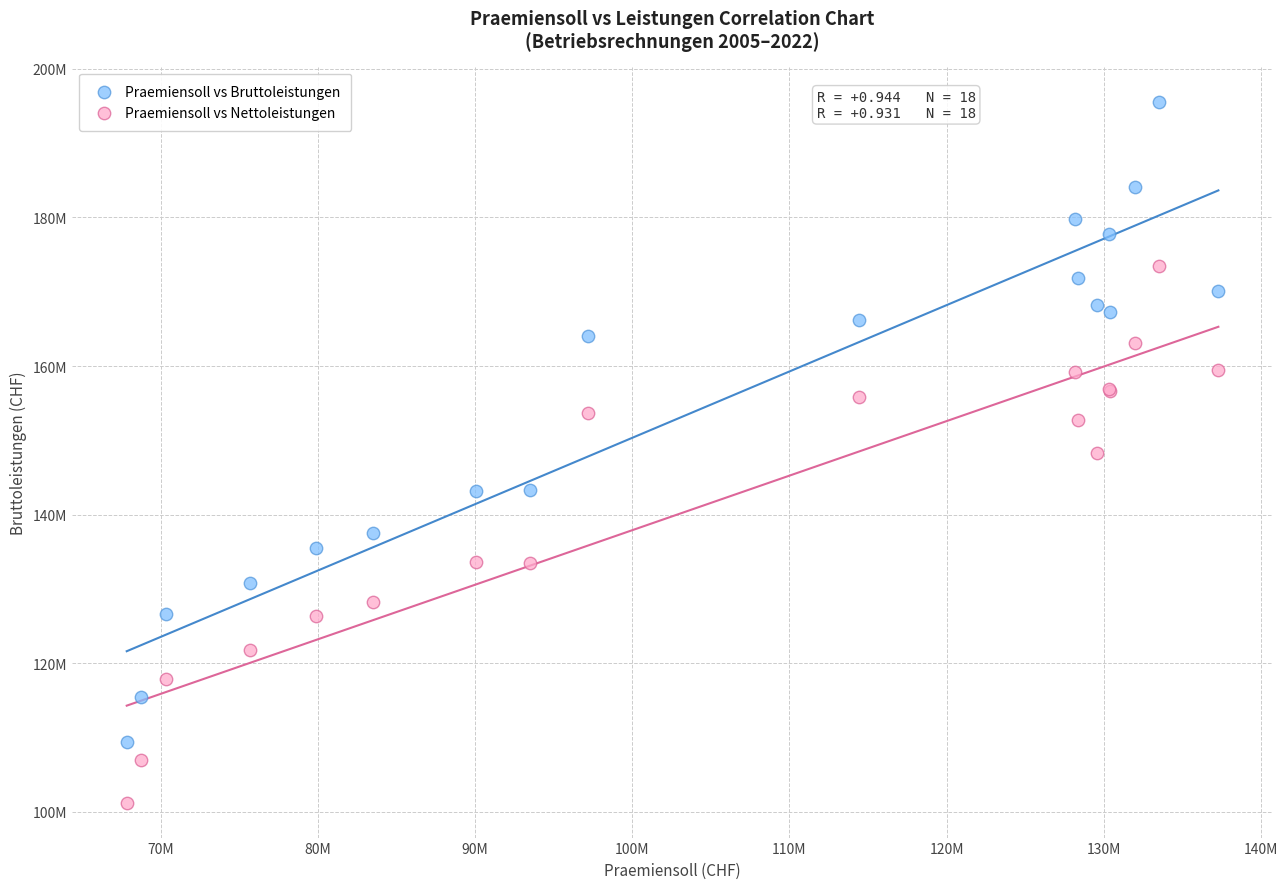

Which series has the largest Y range (max minus min)?

Praemiensoll vs Bruttoleistungen